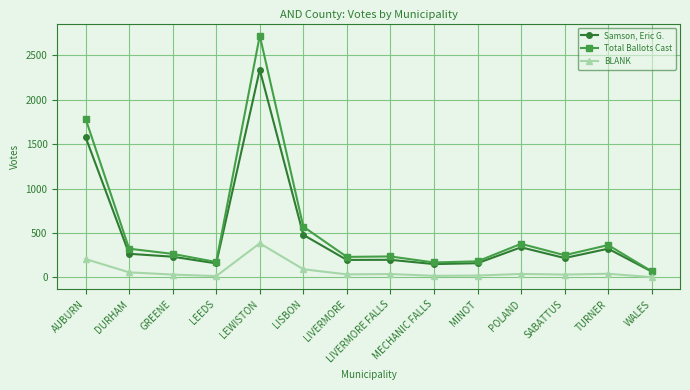

What is the spread (max minus min) of values at AUBURN?

1579